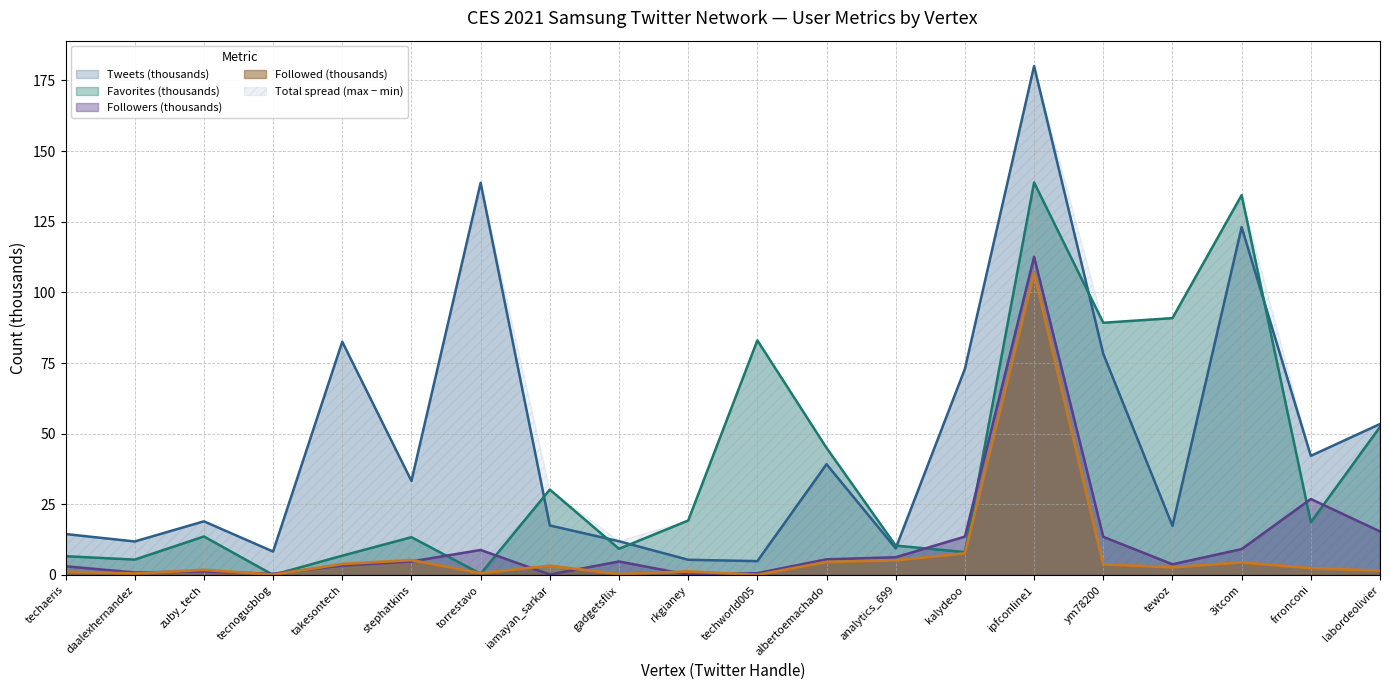

Reading right to left, transcribe all the data shown in this chart.

Followed: 1.5	2.4	4.4	2.7	3.8	106.8	7.6	5.2	4.6	0.0	1.2	0.3	3.3	0.6	5.2	3.9	0.1	1.8	0.5	1.1
Followers: 15.4	26.9	9.2	3.8	13.5	112.6	13.6	6.3	5.5	0.6	0.1	4.8	0.2	8.8	4.8	3.3	0.4	1.2	0.9	3.1
Tweets: 53.4	42.2	123.1	17.4	78.2	180.1	72.9	9.4	39.2	4.9	5.4	11.9	17.5	138.8	33.3	82.5	8.3	19.0	11.9	14.5
Favorites: 52.4	18.7	134.4	90.9	89.2	138.9	8.1	10.4	45.0	83.0	19.3	9.3	30.2	0.4	13.4	6.8	0.0	13.6	5.4	6.6